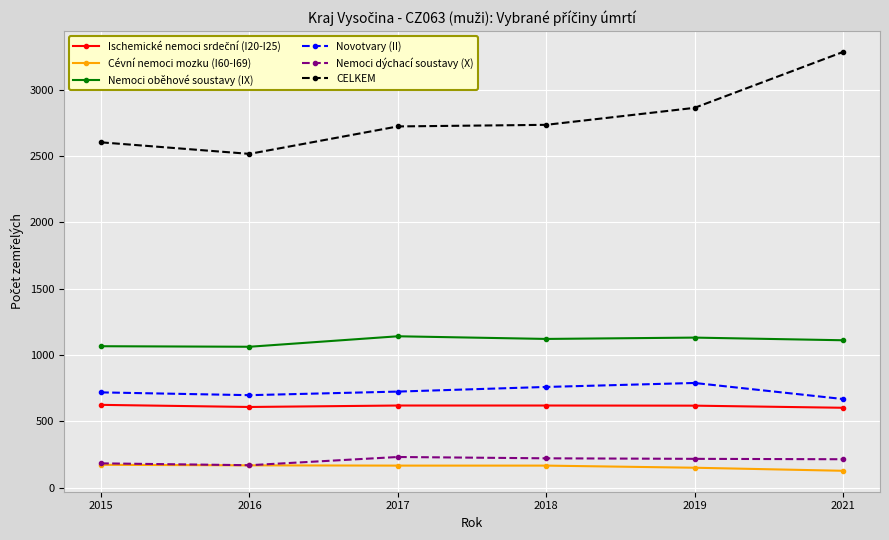

How many series are shown in this chart?

6